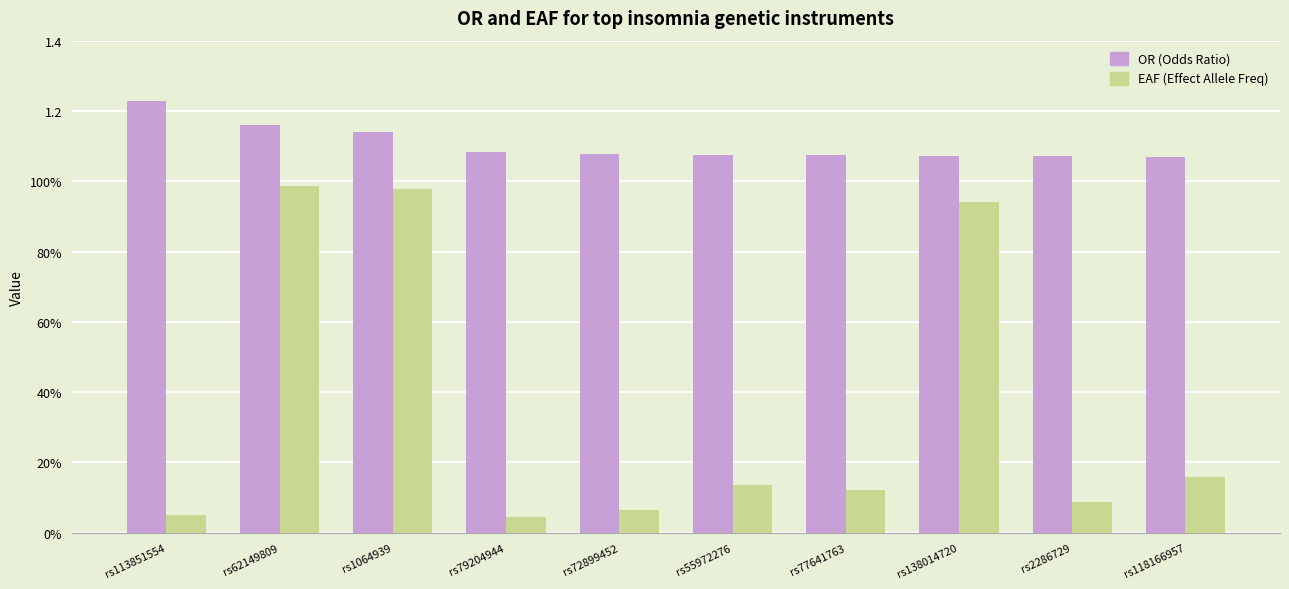

The value of EAF (Effect Allele Freq) at rs55972276 is 0.2. True or false?

False